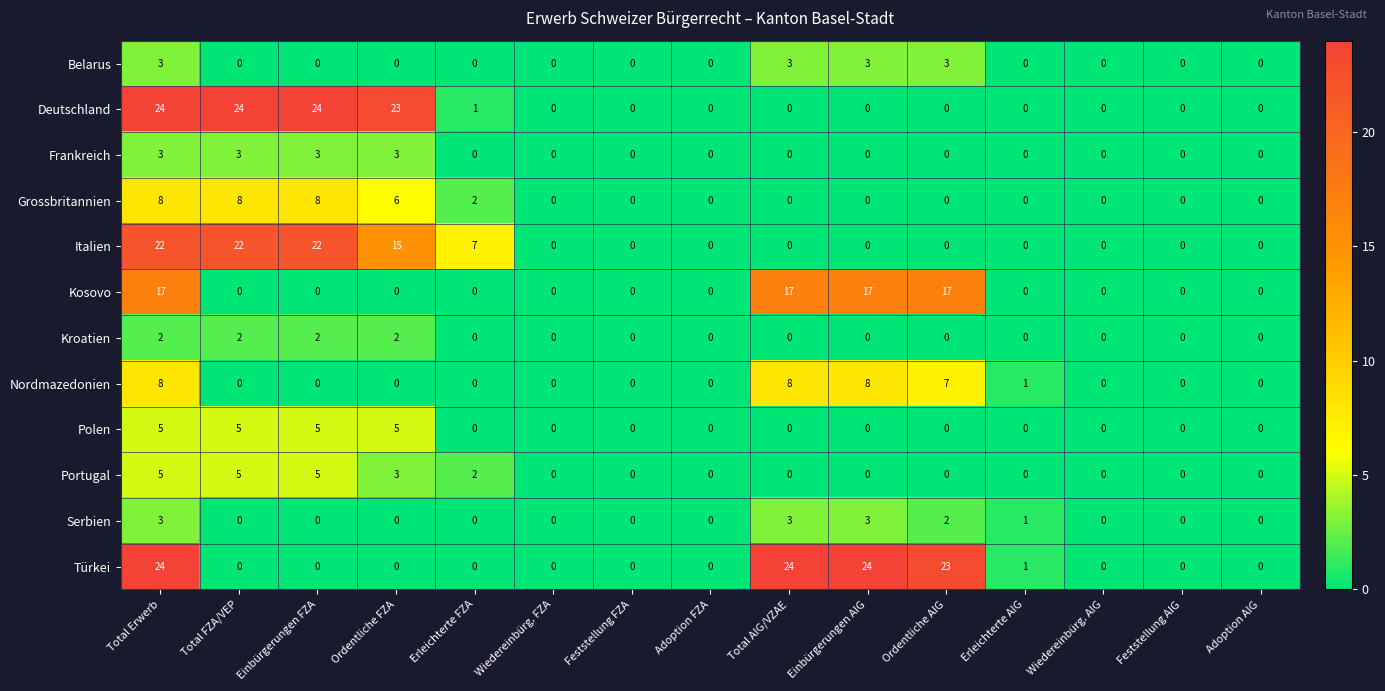

What is the greatest value displayed?

24